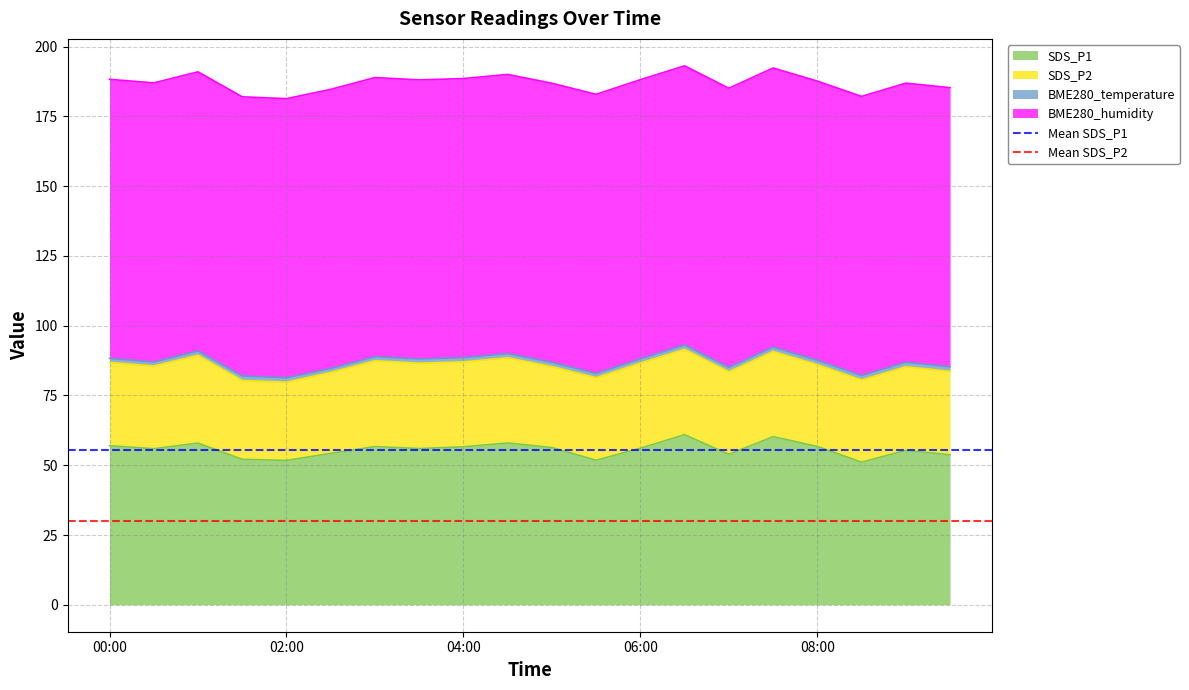

The value of SDS_P1 at 08:00 is 56.7. True or false?

True